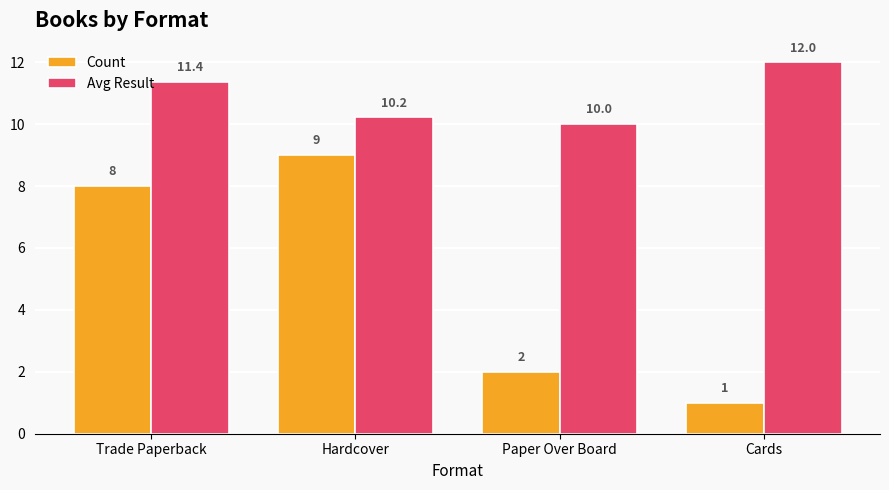

How many categories are shown in the chart?

4